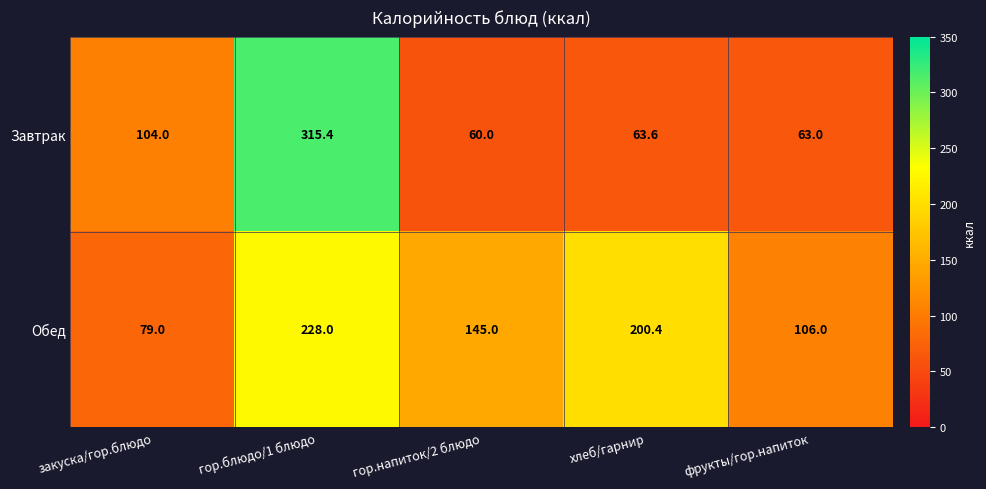

Reading right to left, list all the values displayed in this chart.

Завтрак: фрукты/гор.напиток=63.0	хлеб/гарнир=63.6	гор.напиток/2 блюдо=60.0	гор.блюдо/1 блюдо=315.4	закуска/гор.блюдо=104.0
Обед: фрукты/гор.напиток=106.0	хлеб/гарнир=200.4	гор.напиток/2 блюдо=145.0	гор.блюдо/1 блюдо=228.0	закуска/гор.блюдо=79.0